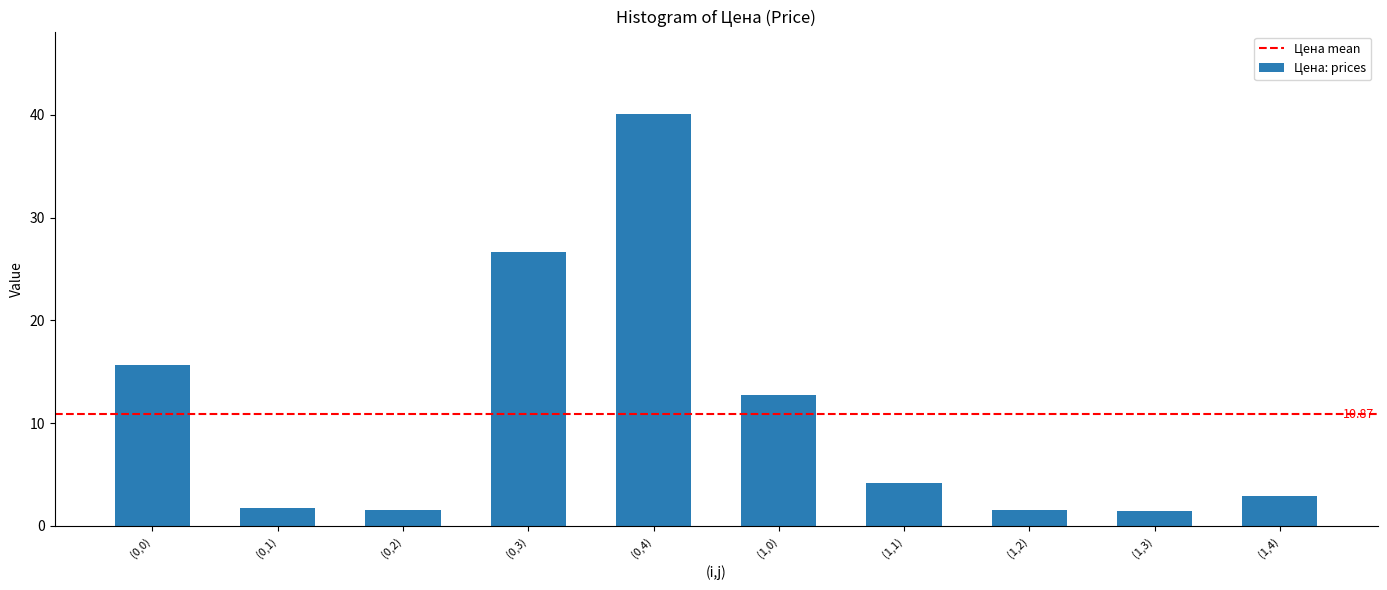

What is the sum of the values at (1,4) and (1,0)?

15.6